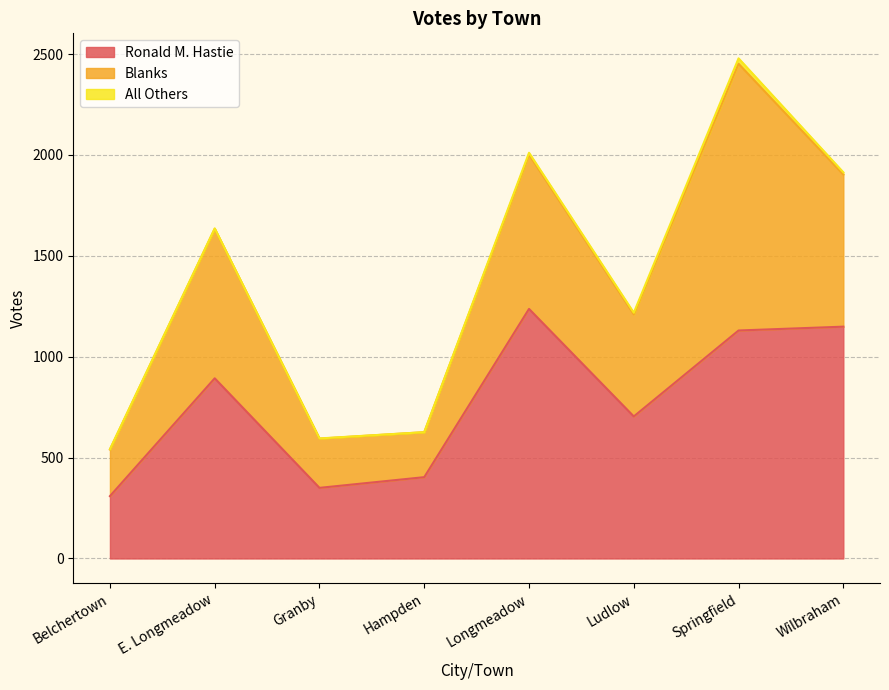

What is the difference between the highest and lowest values at Springfield?

1295